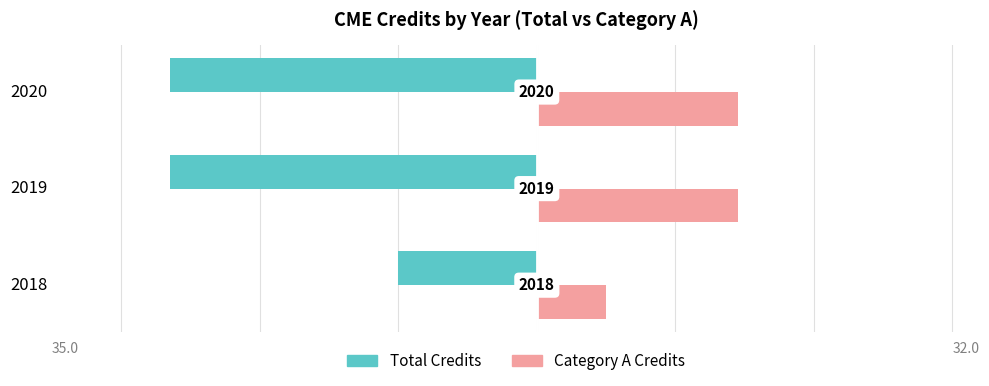

What are all the series names shown in the legend?

Total Credits, Category A Credits